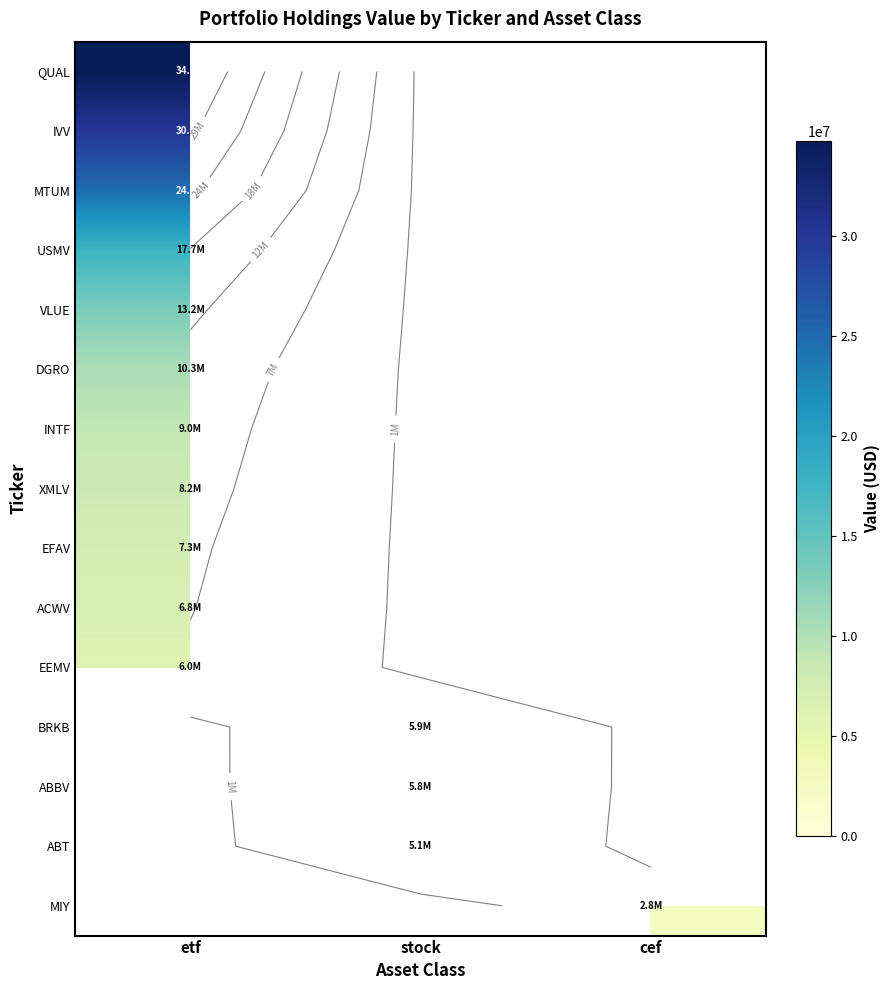

At which label does INTF reach its minimum?

etf